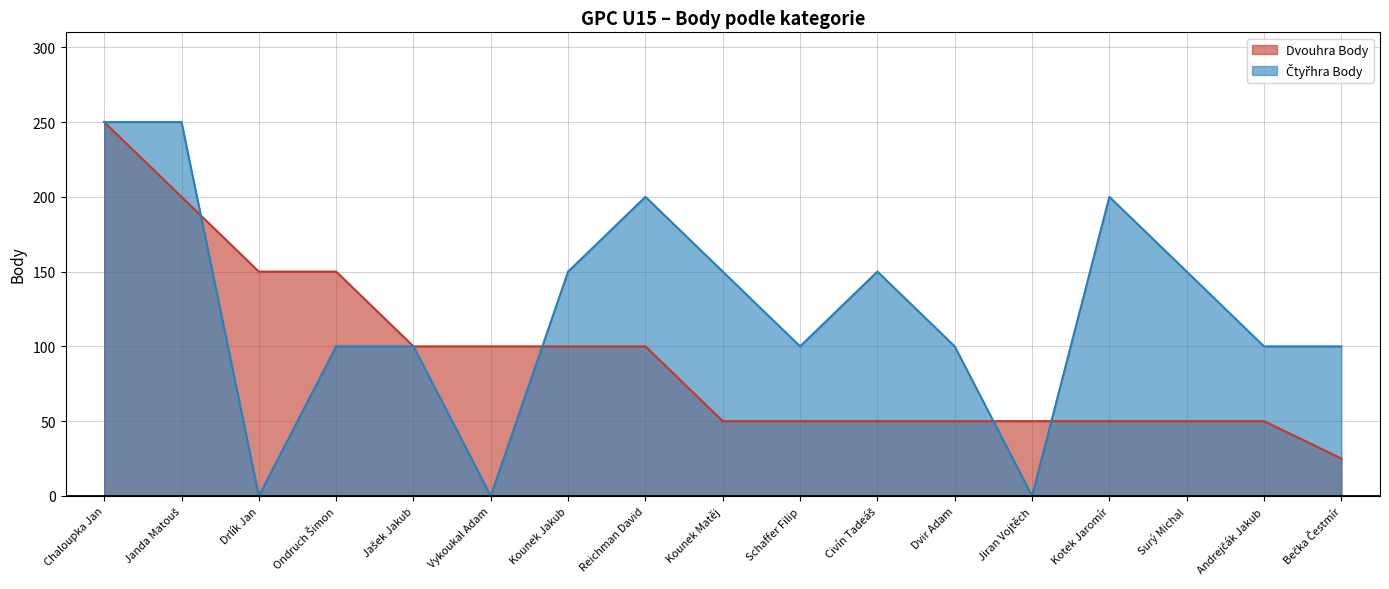

The Čtyřhra Body series shows 261 at Reichman David. True or false?

False